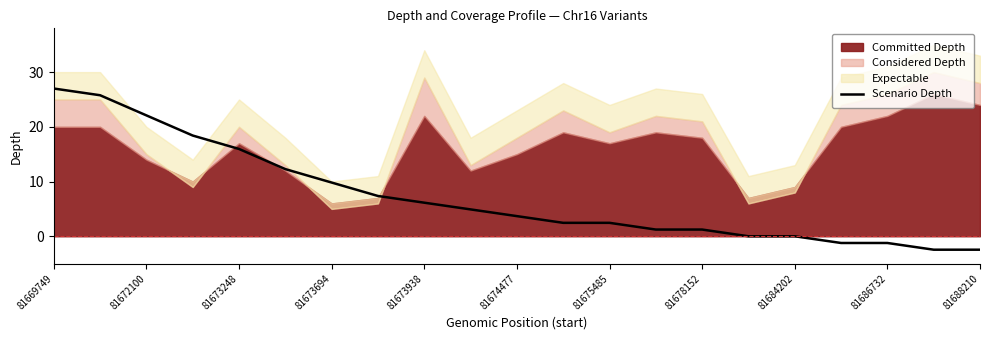

The value of Scenario Depth at 81673694 is 4.5. True or false?

False